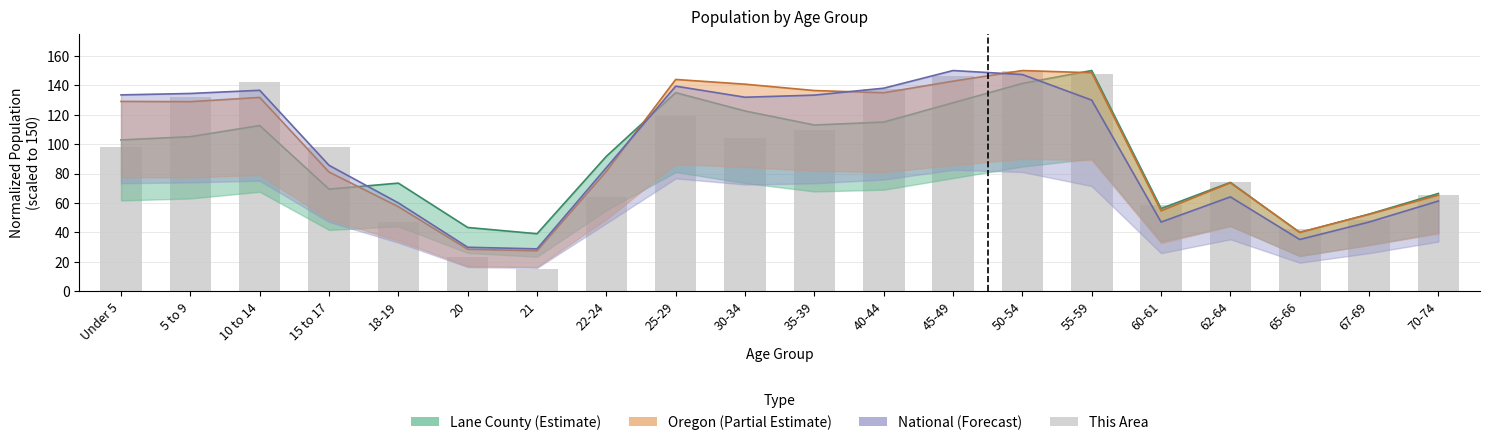

What is the change in value from 60-61 to 62-64?

+15.8